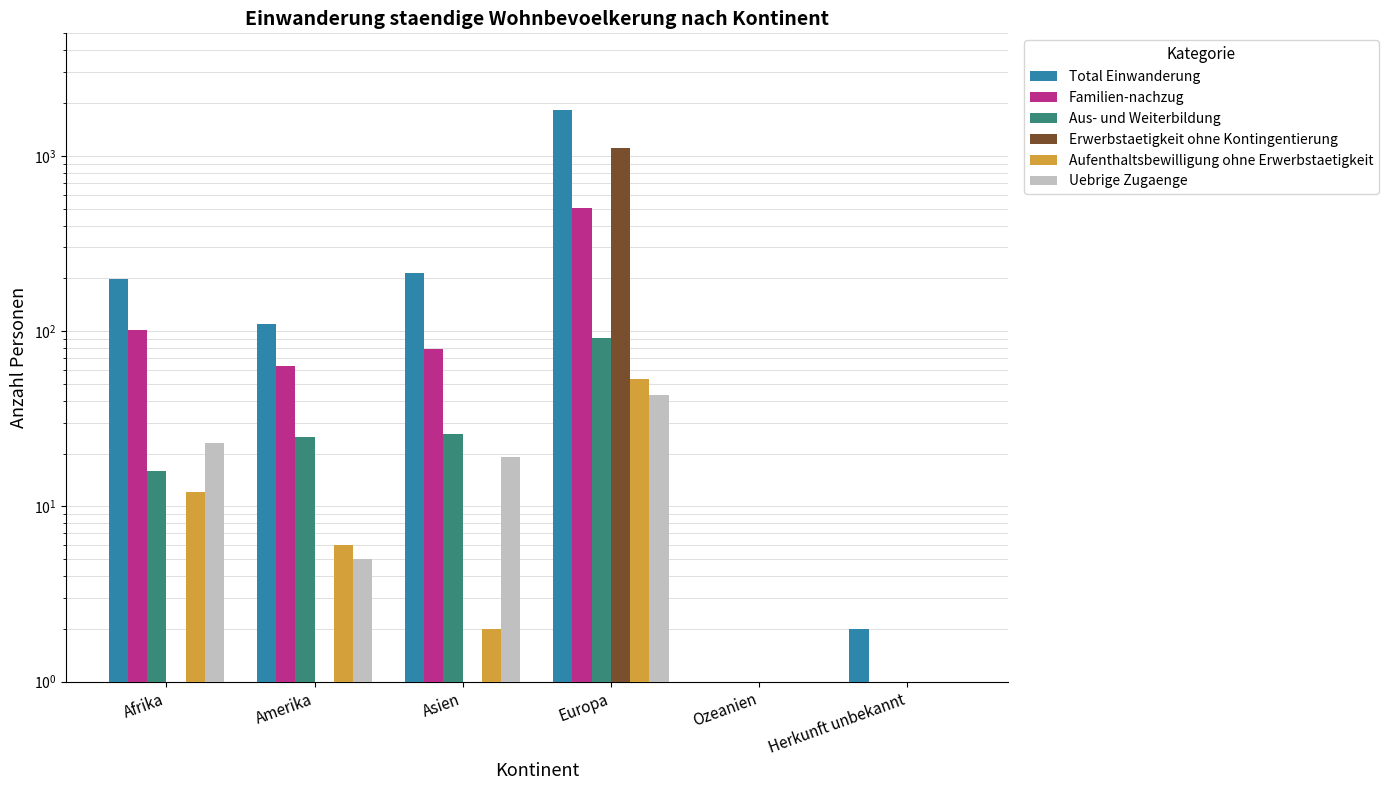

Rank the series by their maximum value, from highest to lowest.

Total Einwanderung, Erwerbstaetigkeit ohne Kontingentierung, Familien-nachzug, Aus- und Weiterbildung, Aufenthaltsbewilligung ohne Erwerbstaetigkeit, Uebrige Zugaenge